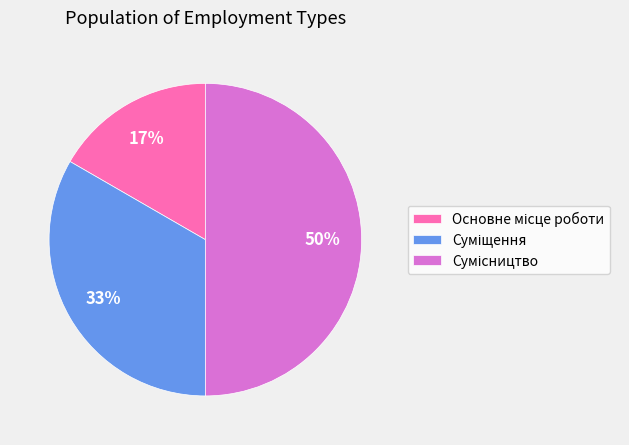

To the nearest percent, what is the difference between the largest and smallest slice percentages?

33%